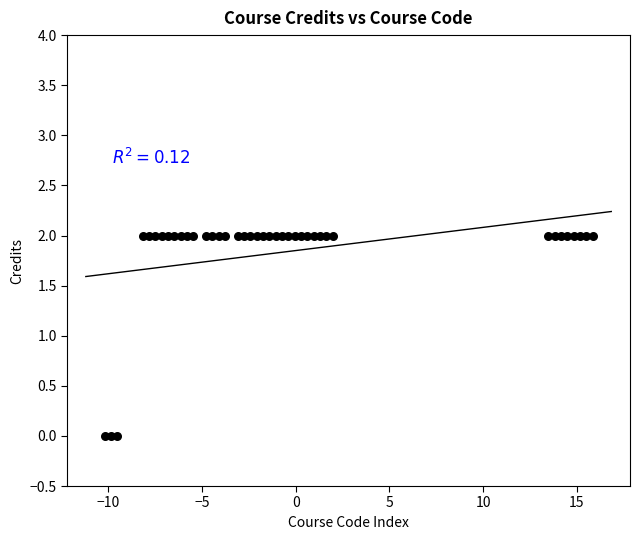

How many points are shown in the scatter plot?

40